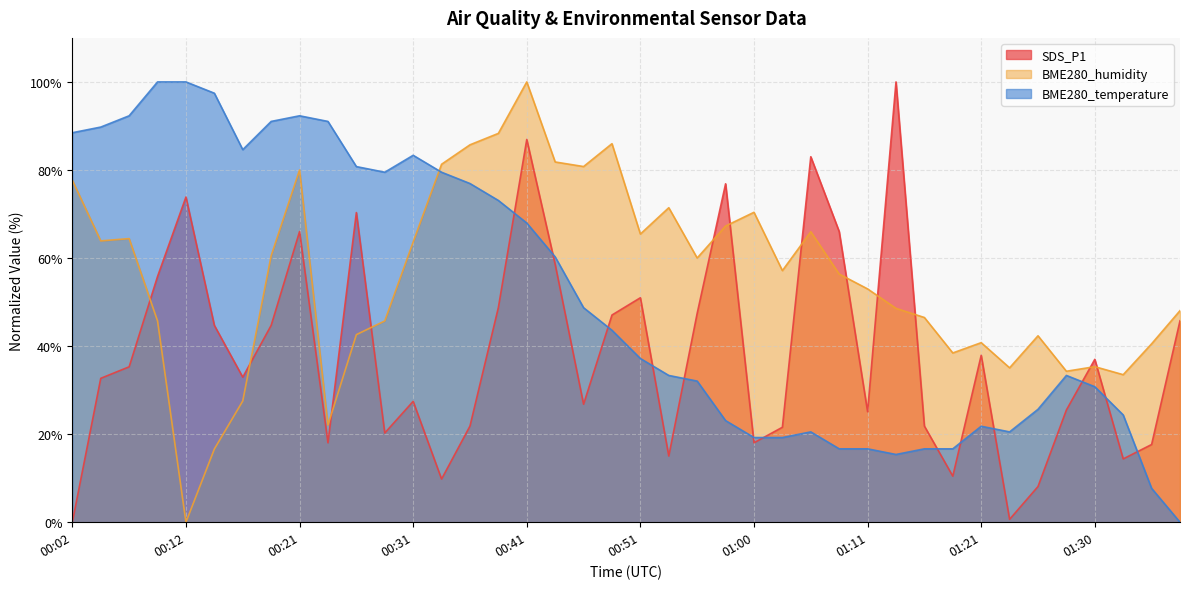

What is the maximum value for BME280_humidity?

100.0